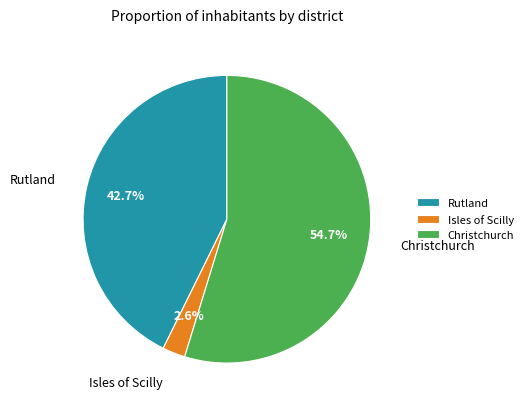

Count the number of slices in the pie.

3